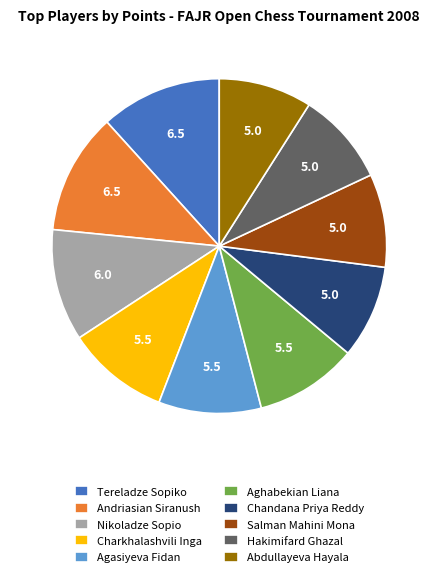

Between Charkhalashvili Inga and Andriasian Siranush, which is larger?

Andriasian Siranush